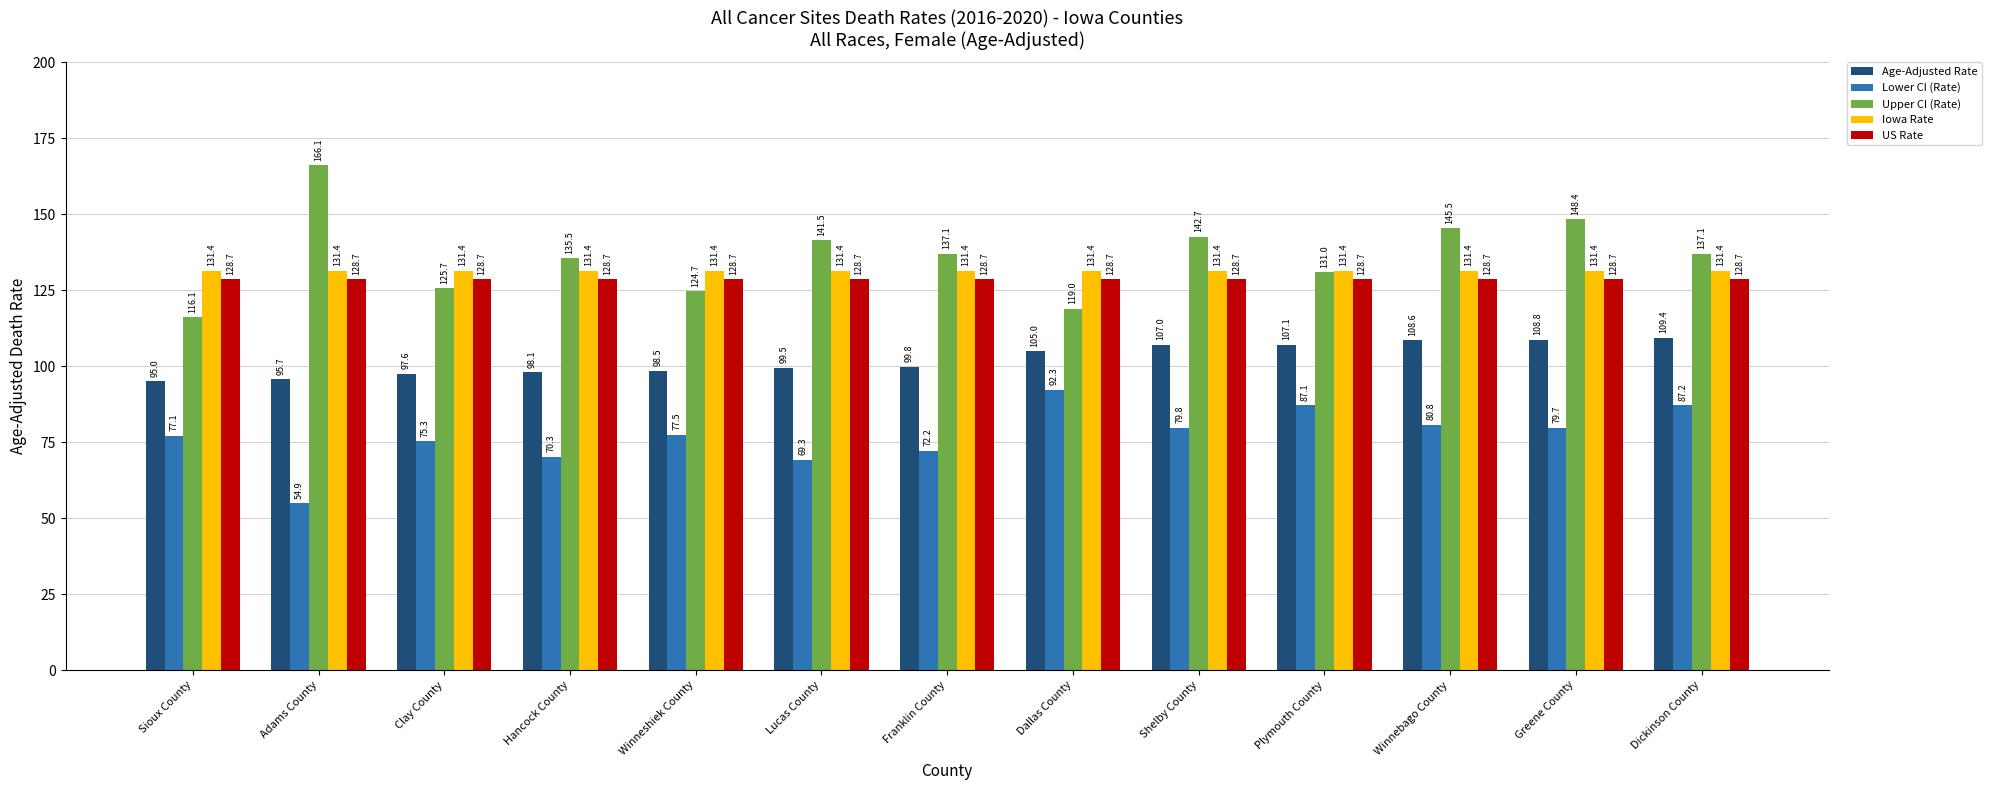

The value of Iowa Rate at Shelby County is 131.4. True or false?

True